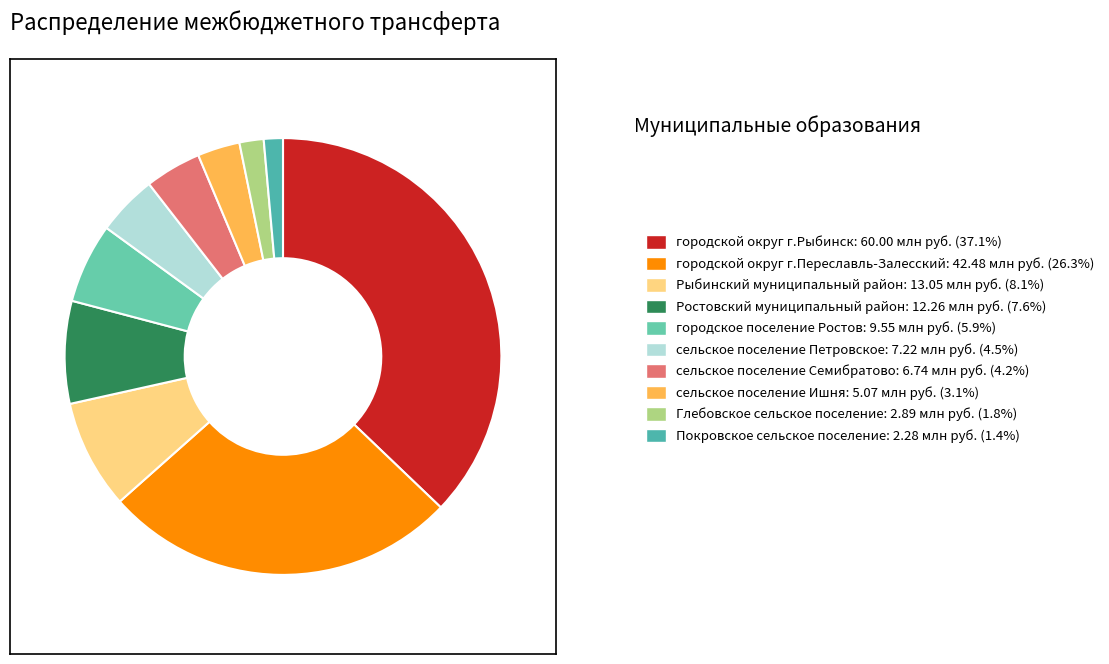

To the nearest percent, what is the difference between the largest and smallest slice percentages?

36%